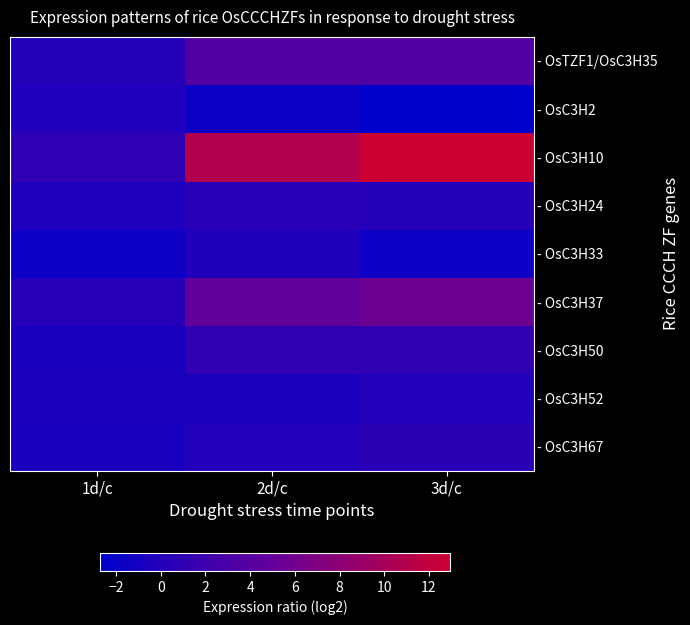

Reading left to right, what are all the values shown in this chart?

- OsTZF1/OsC3H35: 1d/c=0.2	2d/c=3.6	3d/c=3.4
- OsC3H2: 1d/c=-0.2	2d/c=-1.6	3d/c=-2.7
- OsC3H10: 1d/c=1.0	2d/c=10.9	3d/c=12.9
- OsC3H24: 1d/c=-0.5	2d/c=0.3	3d/c=0.2
- OsC3H33: 1d/c=-1.6	2d/c=-0.1	3d/c=-1.6
- OsC3H37: 1d/c=0.3	2d/c=4.8	3d/c=5.6
- OsC3H50: 1d/c=-0.7	2d/c=1.1	3d/c=1.0
- OsC3H52: 1d/c=-0.6	2d/c=-0.6	3d/c=0.0
- OsC3H67: 1d/c=-0.7	2d/c=0.0	3d/c=0.6